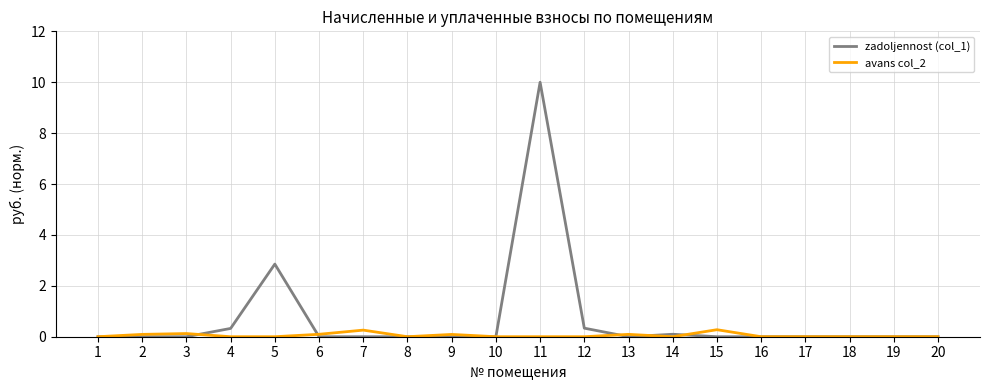

Which series has the largest total across all categories?

zadoljennost (col_1)